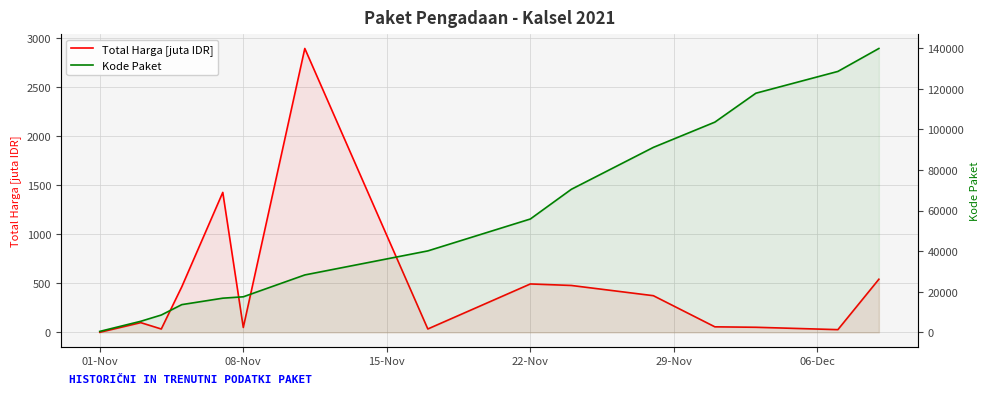

What is the difference between the second highest and second lowest values in the Total Harga [juta IDR] series?

1398.5